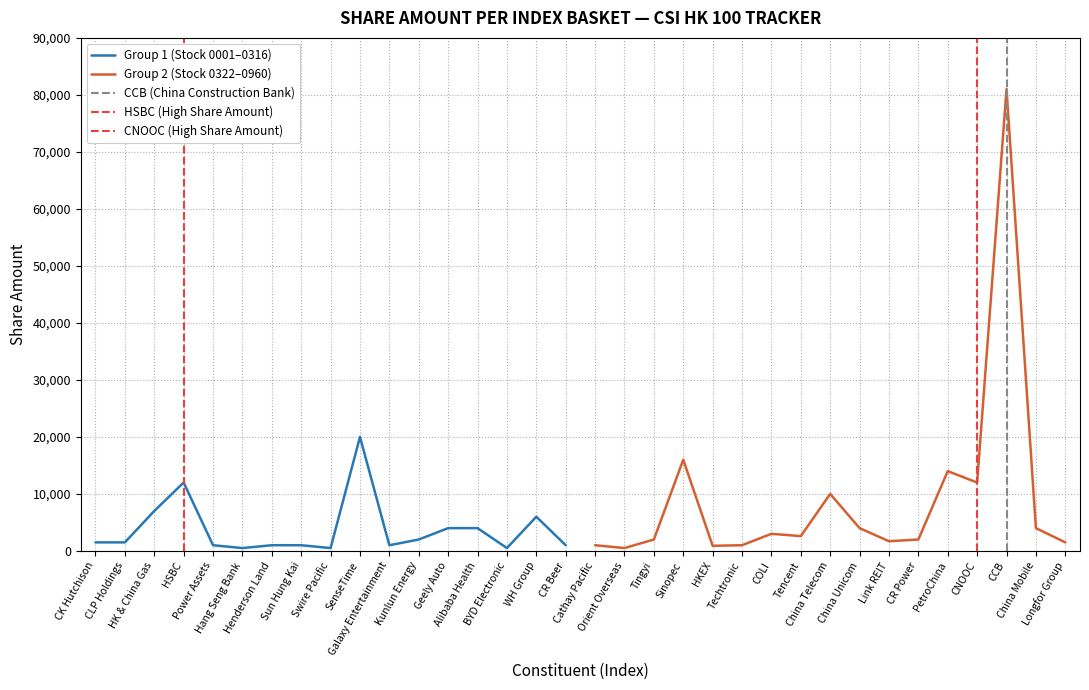

Is this an area chart (filled region under the line)?

No